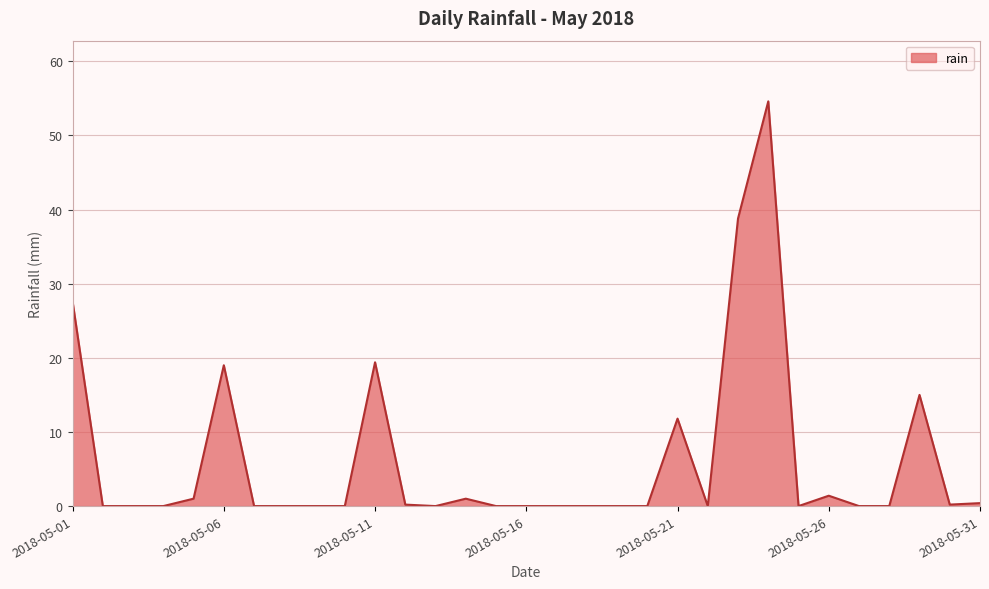

What is the difference between the maximum and minimum values?

54.6